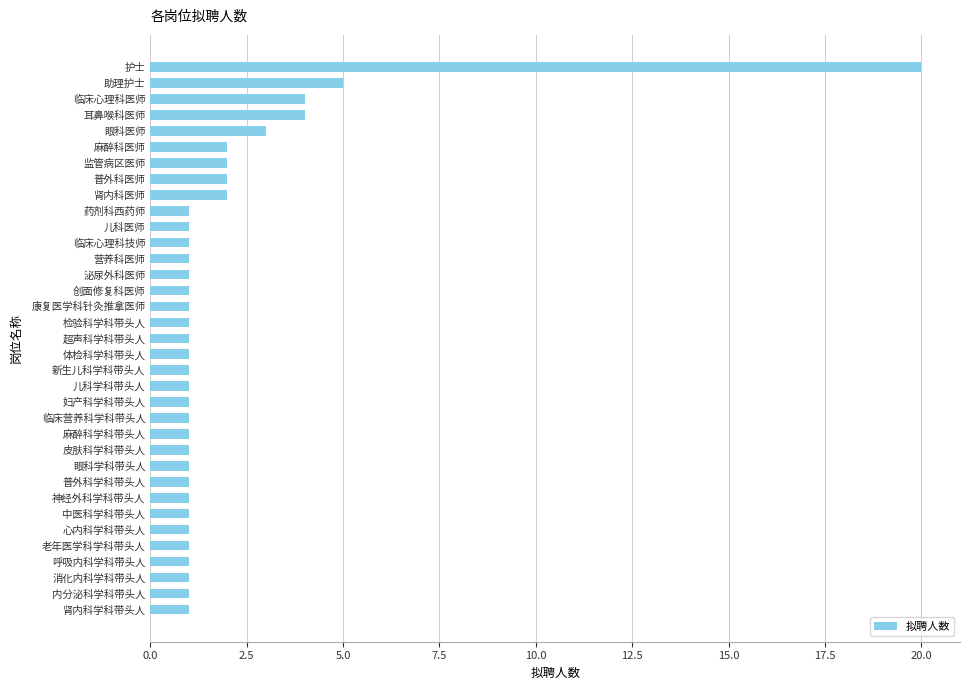

What is the greatest value displayed?

20